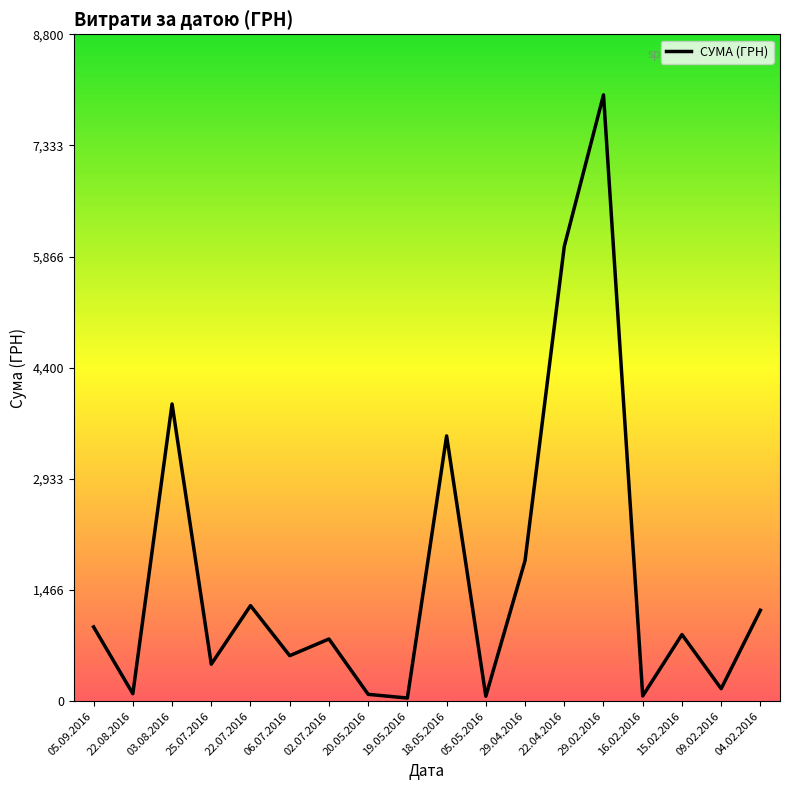

The chart shows a value of 143.1 at 25.07.2016. True or false?

False